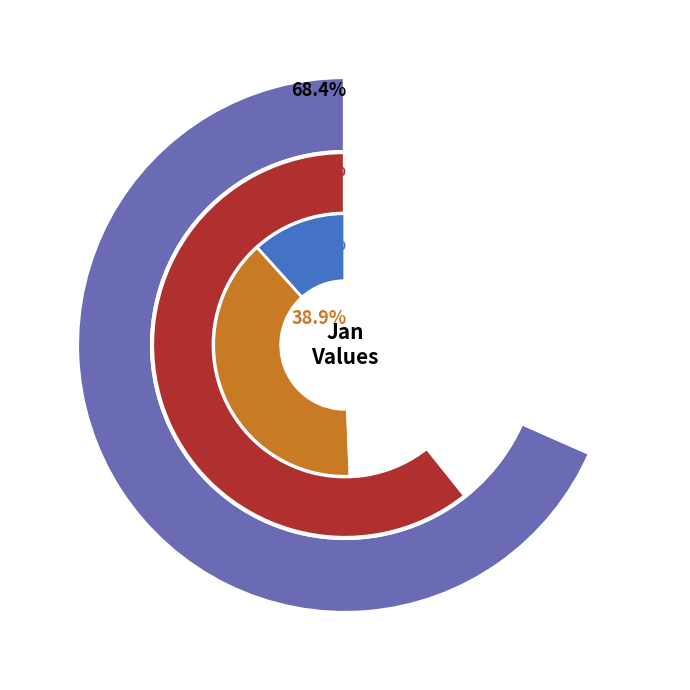

The pct75 slice represents 5% of the pie. True or false?

True